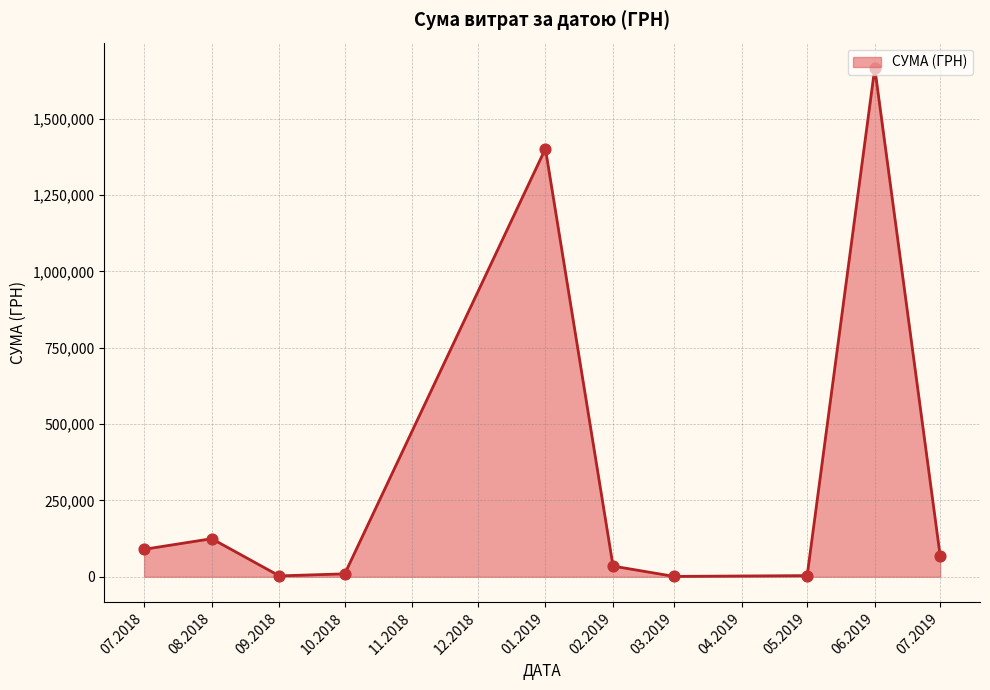

Approximately how many times larger is the value at 07.2018 compared to 08.2018?

0.7